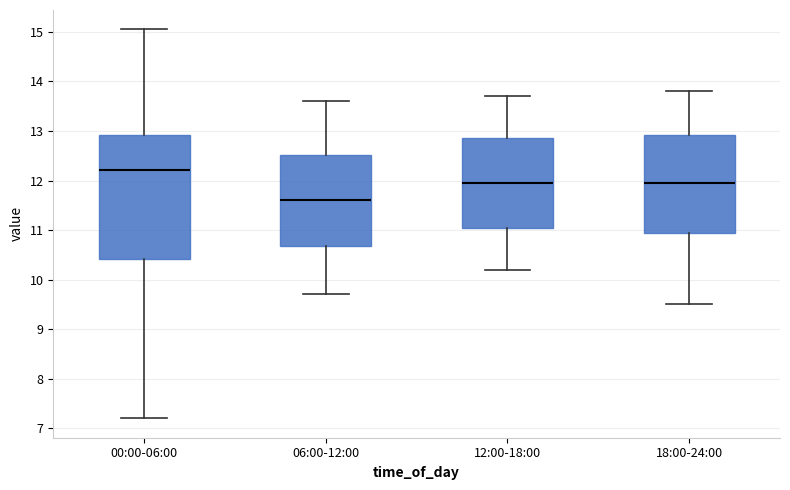

Reading left to right, read every box against the y-axis: the position of its median line, the range the box covers, and the ends of its whiskers. The values are not printed on the chart, so give them approximately, as read against the axis.

00:00-06:00: median 12.2, box 10.4 to 12.9, whiskers 7.2 to 15.1
06:00-12:00: median 11.6, box 10.7 to 12.5, whiskers 9.7 to 13.6
12:00-18:00: median 12.0, box 11.1 to 12.9, whiskers 10.2 to 13.7
18:00-24:00: median 12.0, box 11.0 to 12.9, whiskers 9.5 to 13.8